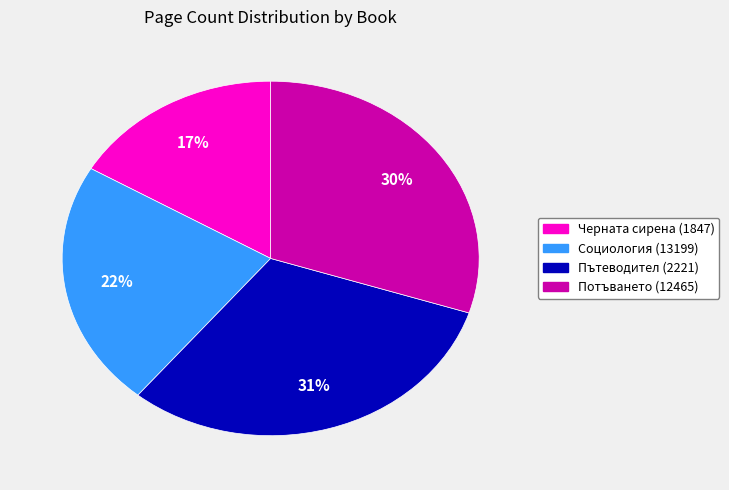

What is the smallest slice in the pie chart?

Черната сирена (1847)